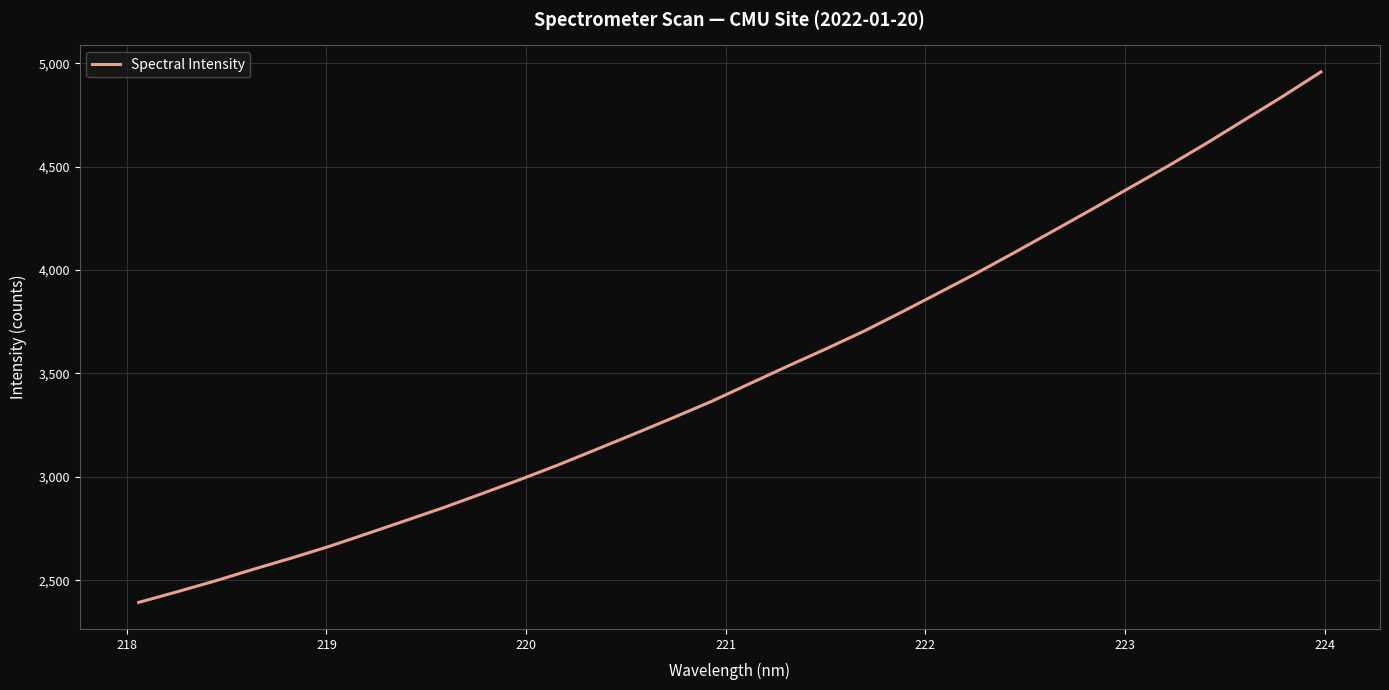

What is the difference between the maximum and minimum values?

2565.3